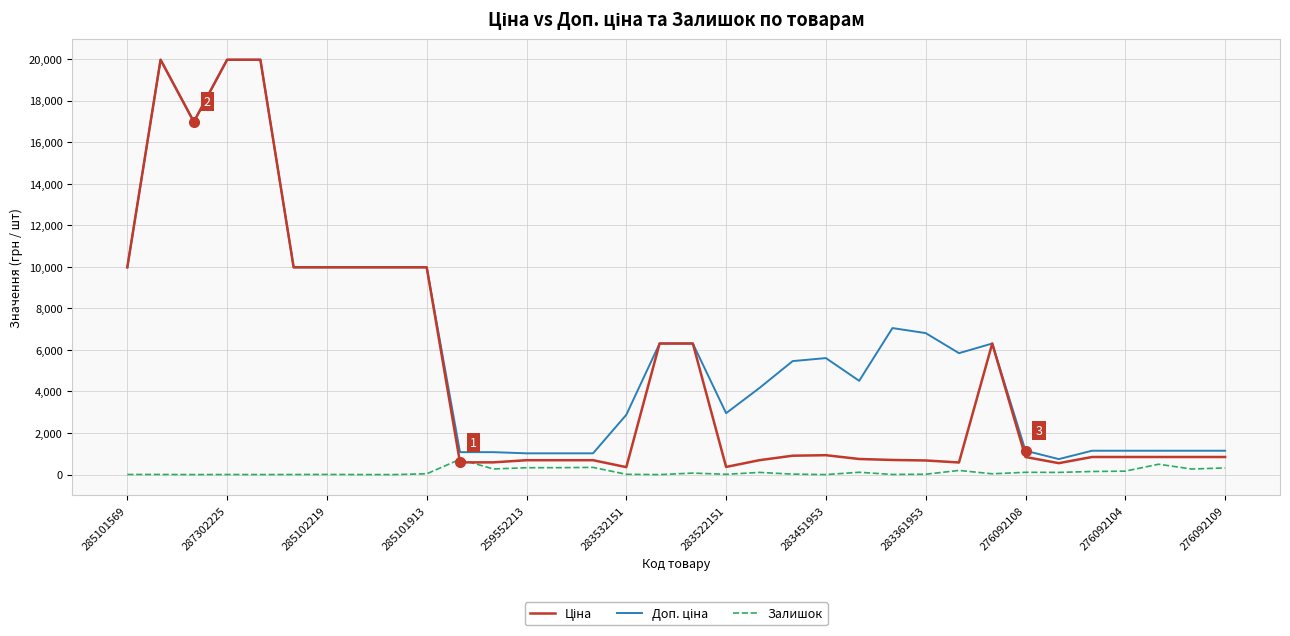

Does the chart have visible grid lines?

Yes